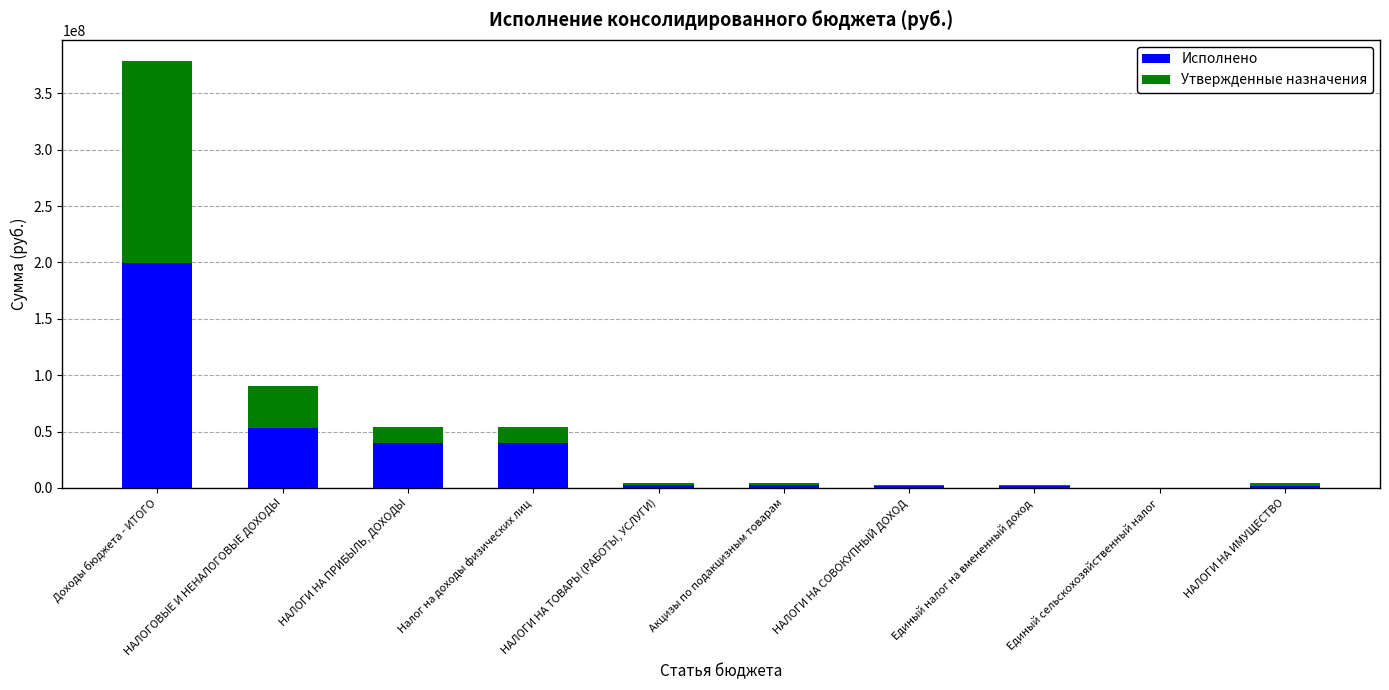

At which category is the sum across all series the highest?

Доходы бюджета - ИТОГО